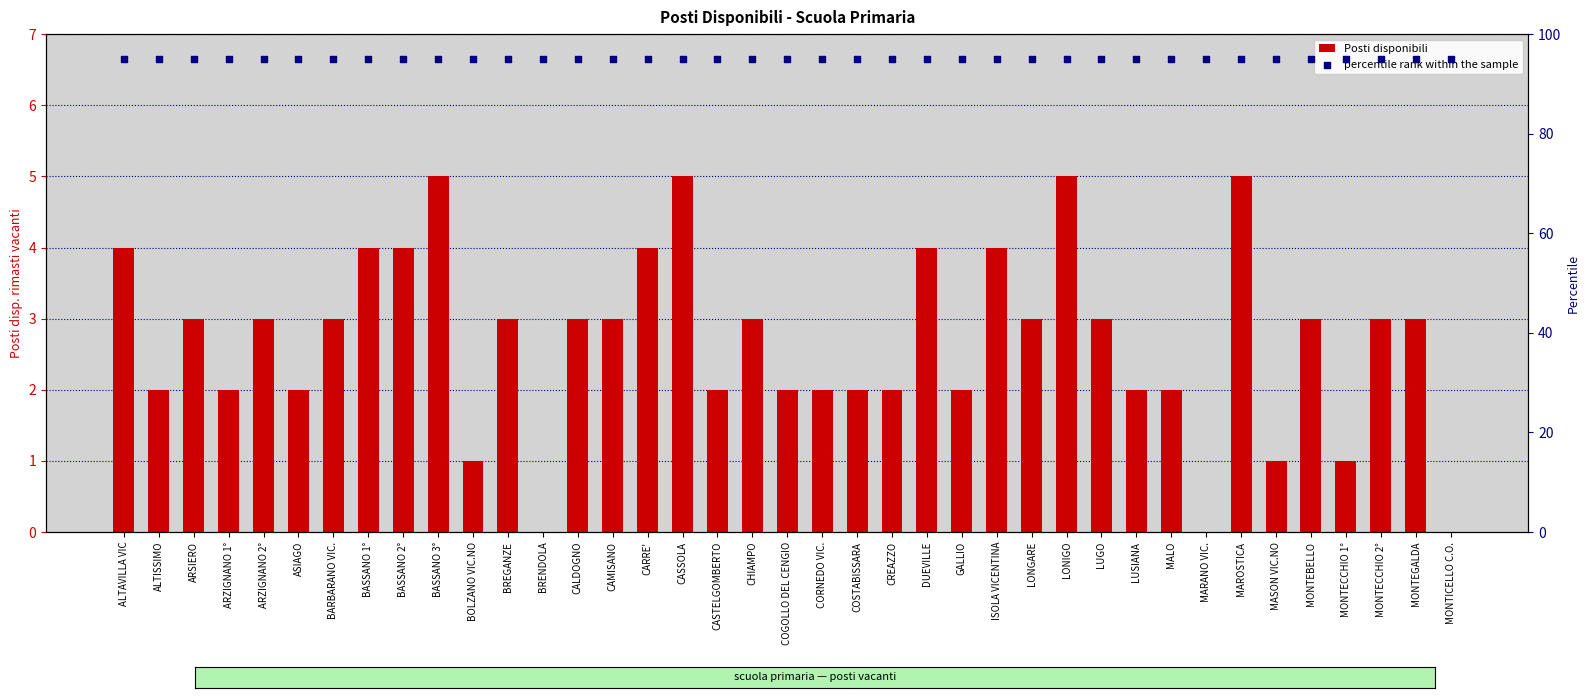

What is the total value across all series at CHIAMPO?

98